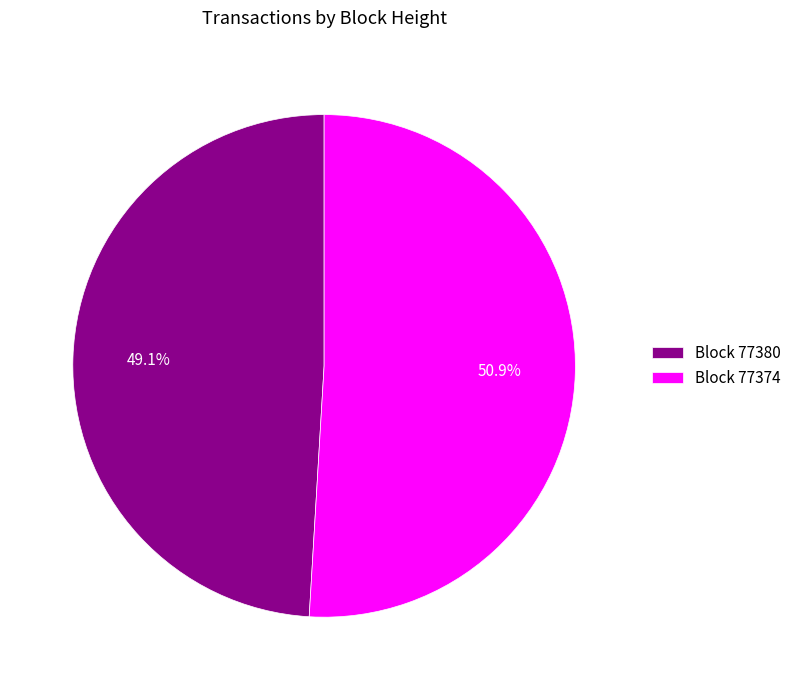

Between Block 77380 and Block 77374, which is larger?

Block 77374